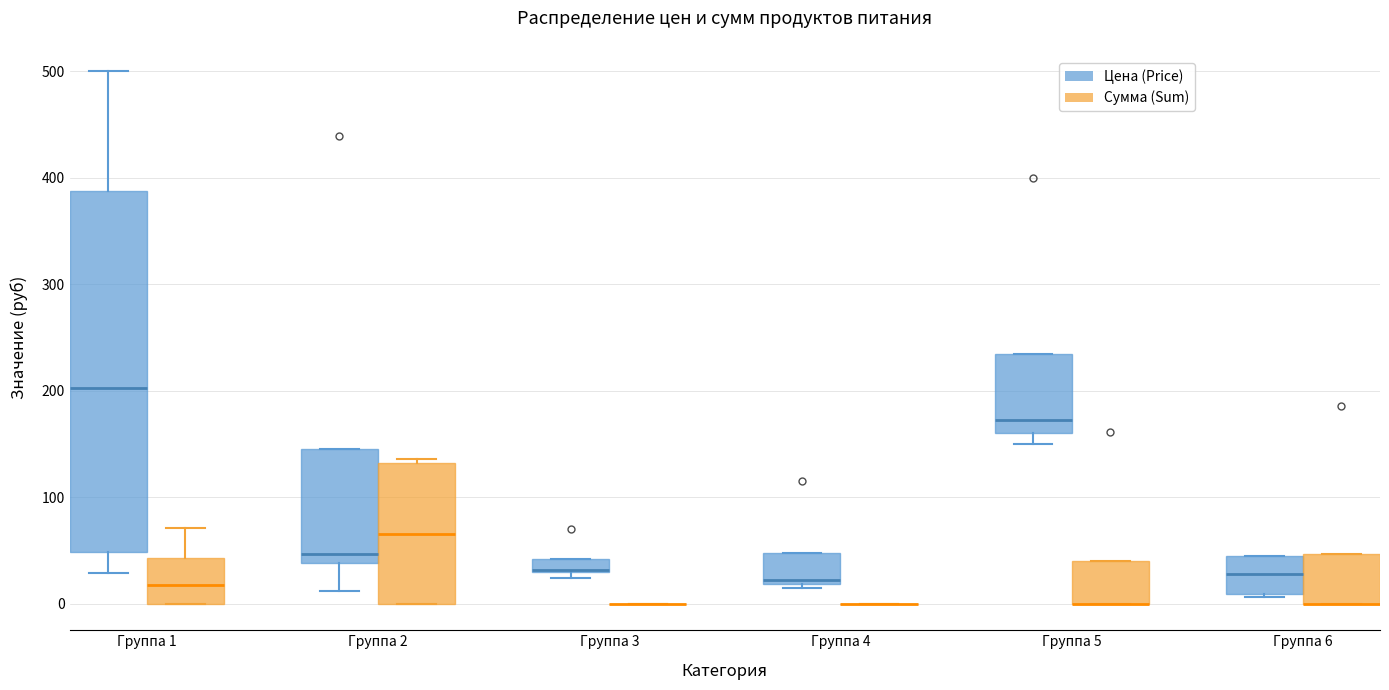

Which box is the tallest, from its lower edge to its upper edge?

Группа 1 (Цена (Price))